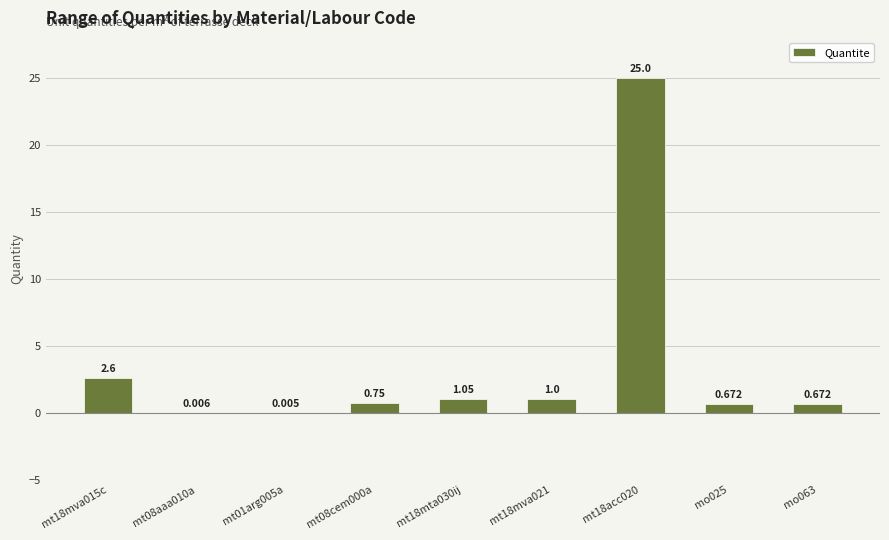

The value at mt18mta030ij is 1.1. True or false?

True